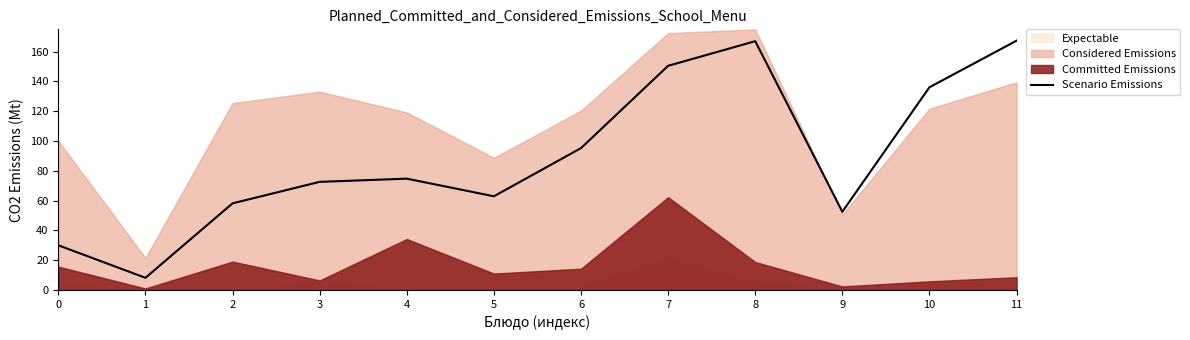

Rank the categories by value from highest to lowest.

11, 8, 7, 10, 6, 4, 3, 5, 2, 9, 0, 1